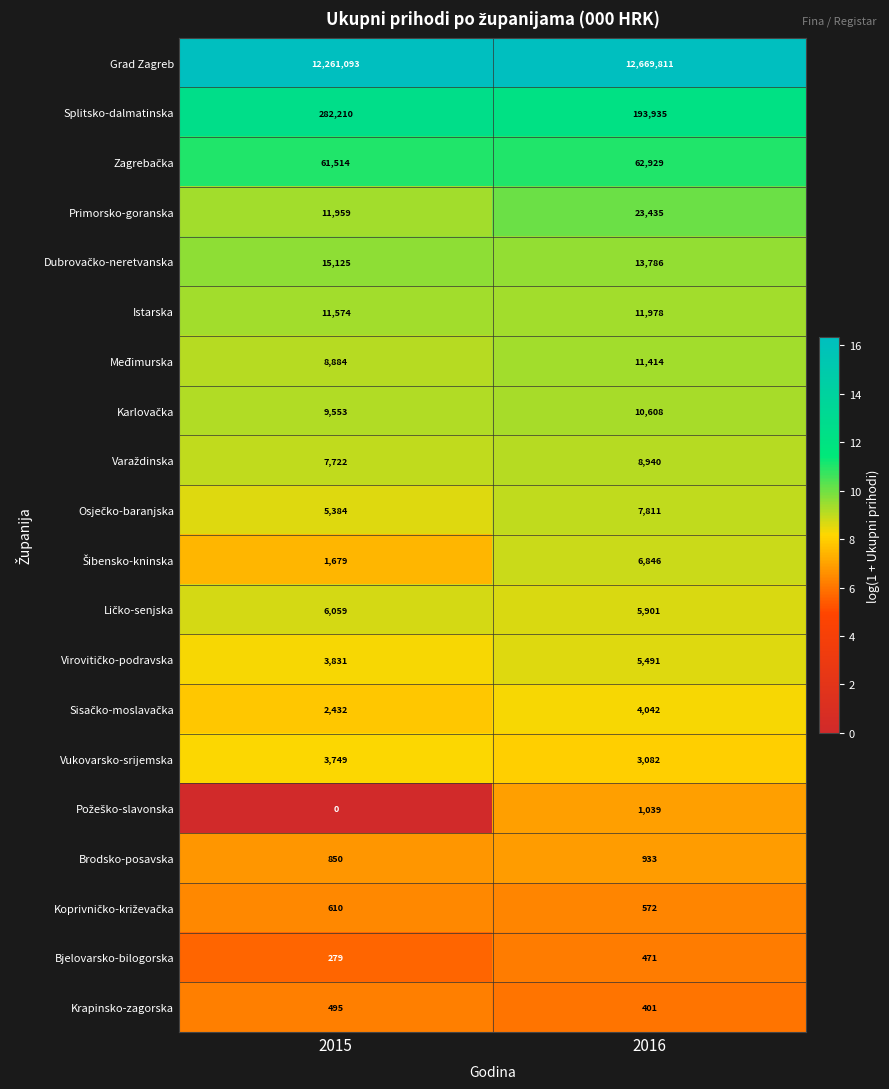

Where is Međimurska nearest to the value 10149?

2015